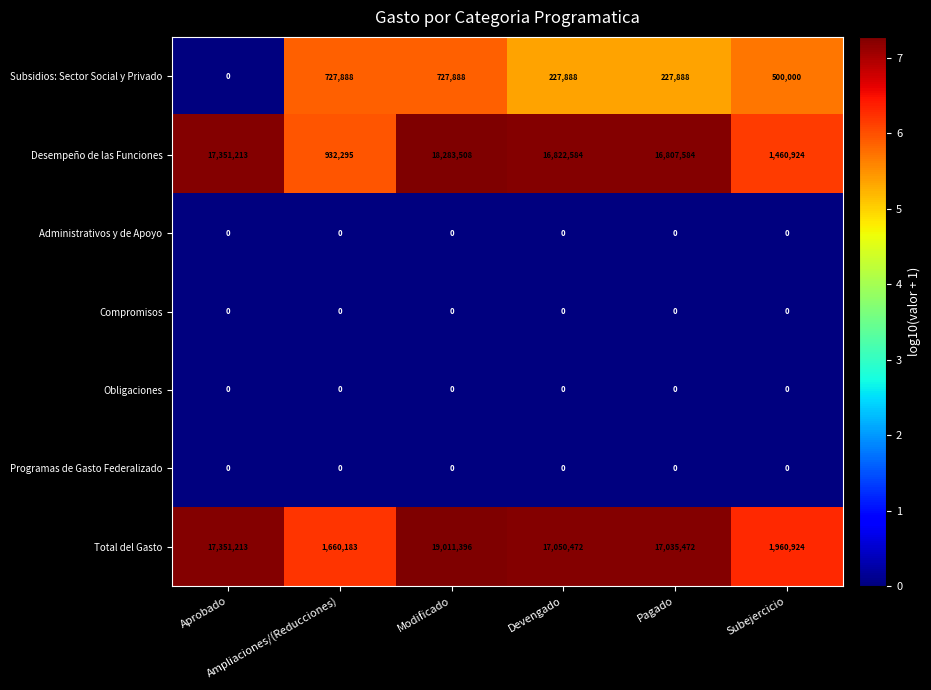

How many series are shown in this chart?

7